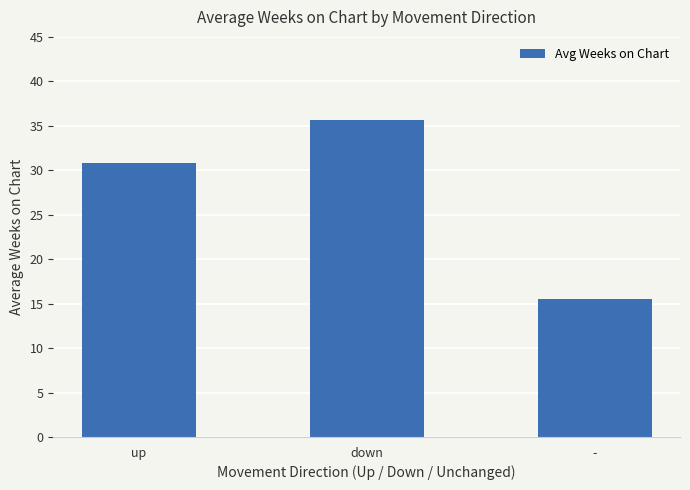

What is the label of the 3rd bar from the right?

up